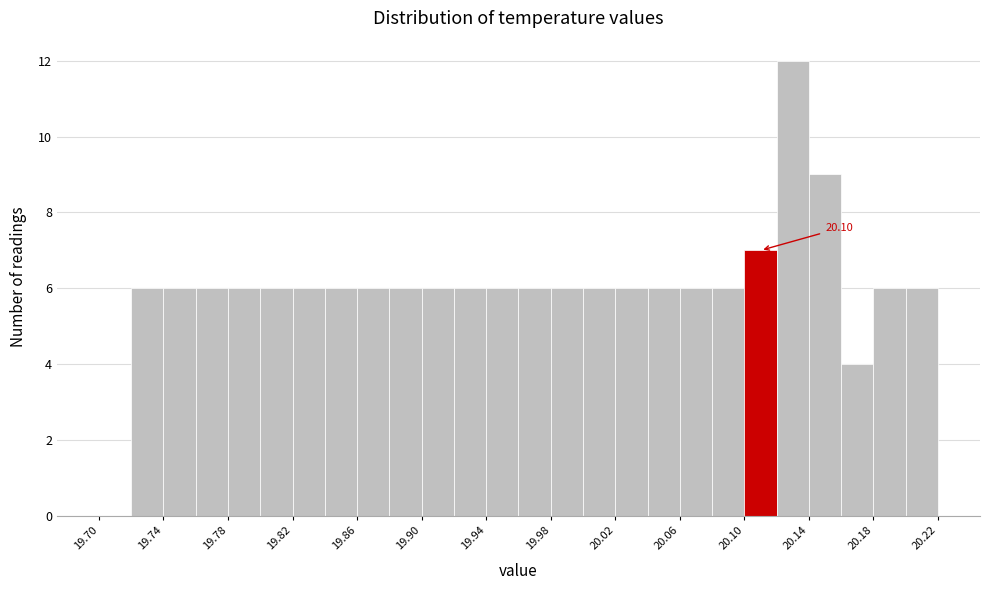

Which range on the x-axis has the tallest bar?

20.12 to 20.14